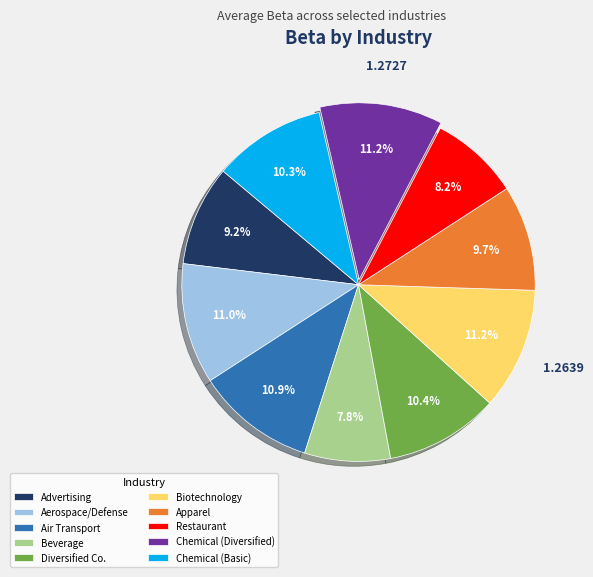

Is Advertising the majority of the pie?

No